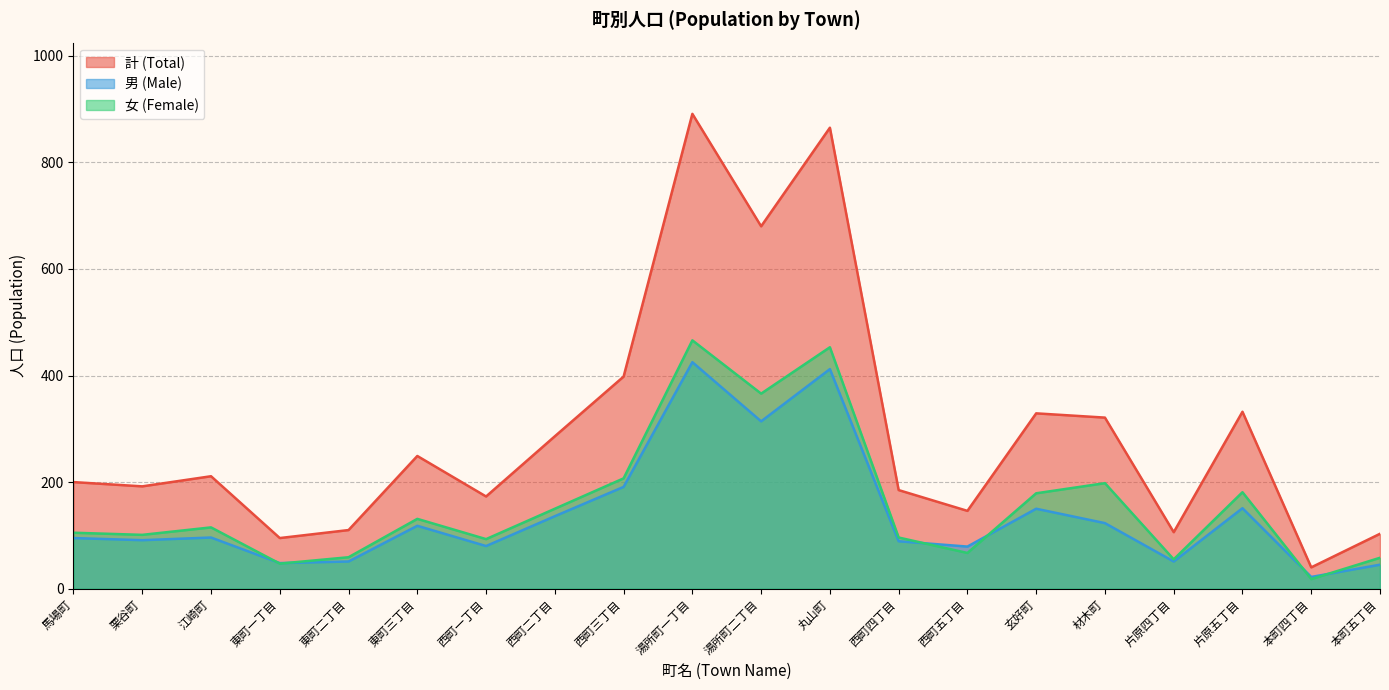

What is the difference between the maximum and second lowest values in the 女 (Female) series?

419